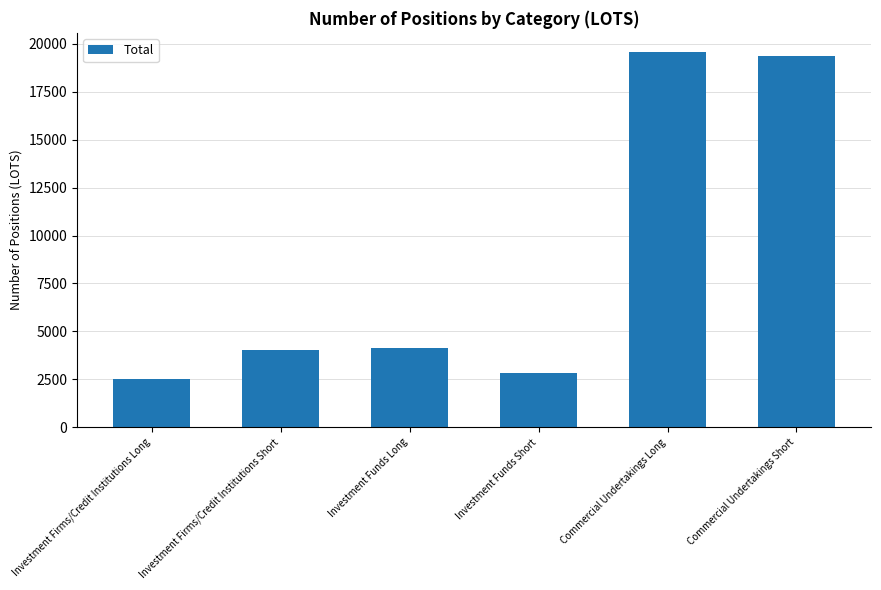

At which category does the chart reach its minimum across all series?

Investment Firms/Credit Institutions Long